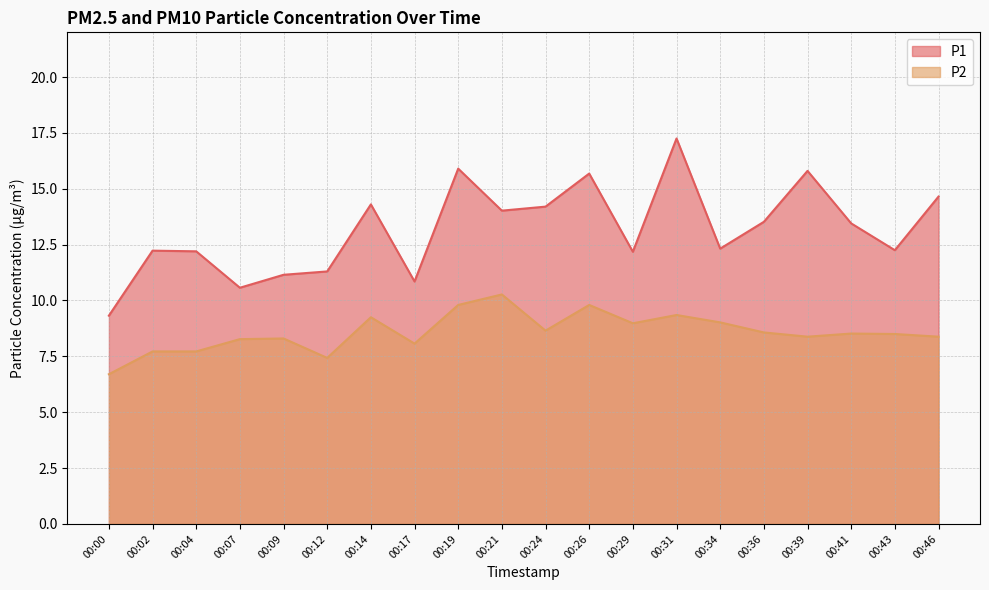

Rank the series by their average value, from highest to lowest.

P1, P2